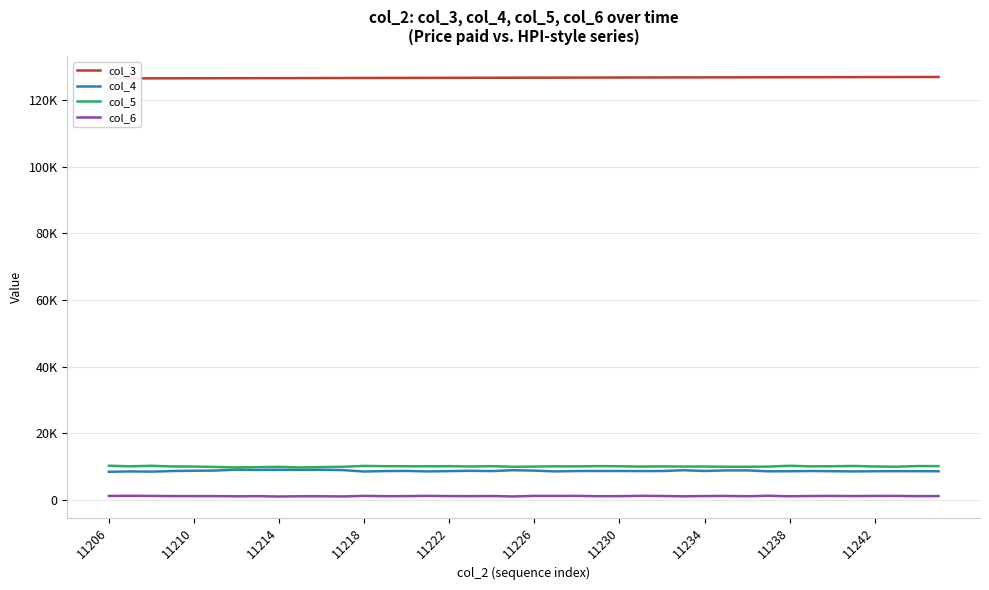

Is it true that col_6 equals 1246 at 21?

True